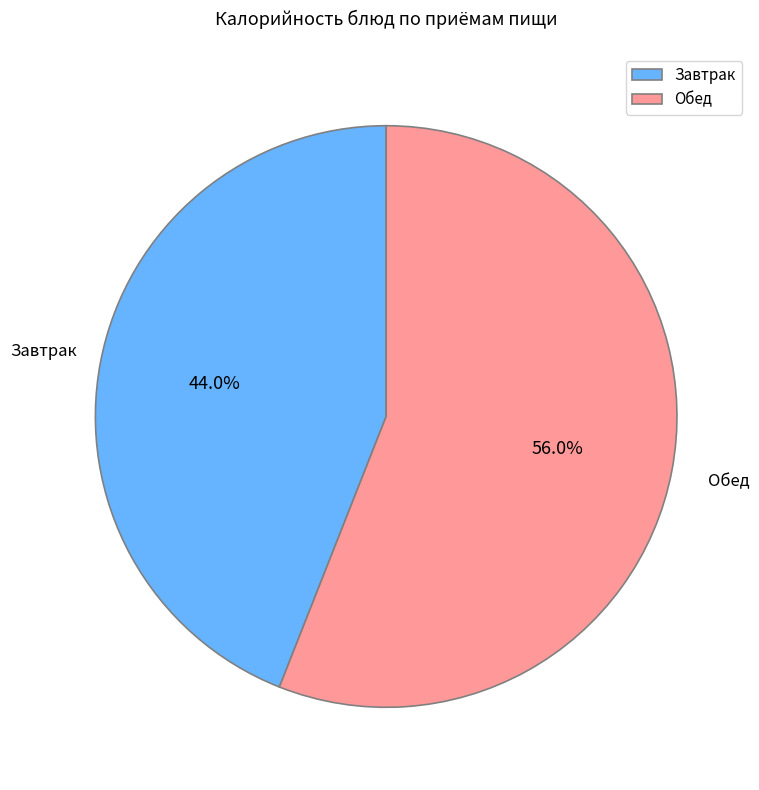

What is the largest slice in the pie chart?

Обед